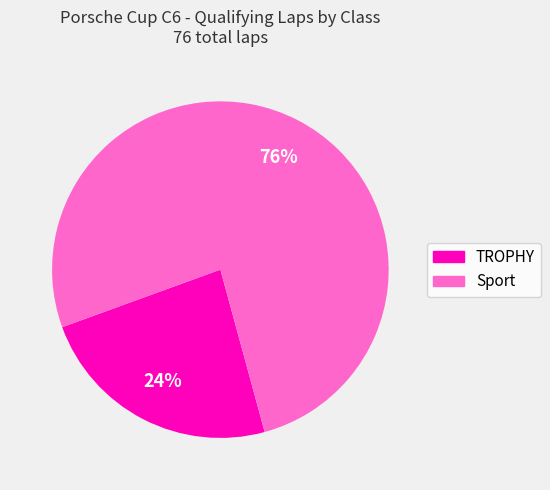

To the nearest percent, what is the average slice percentage?

50%